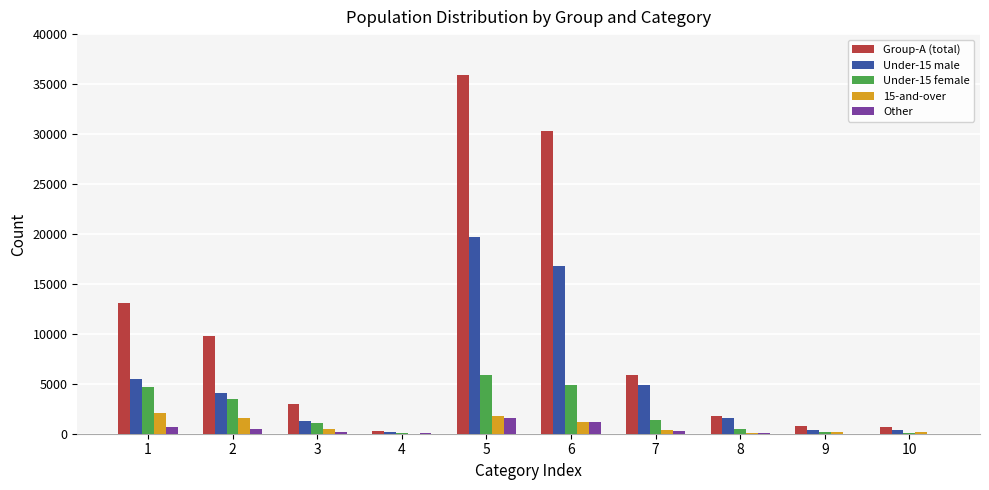

What is the average value of the Under-15 female series?

2228